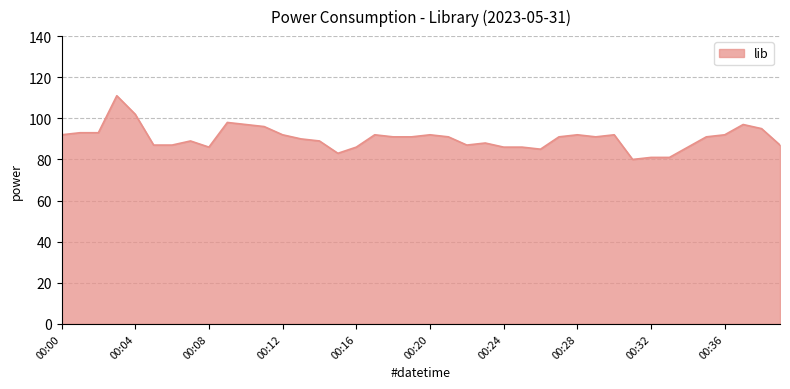

What is the difference between the maximum and minimum values?

31